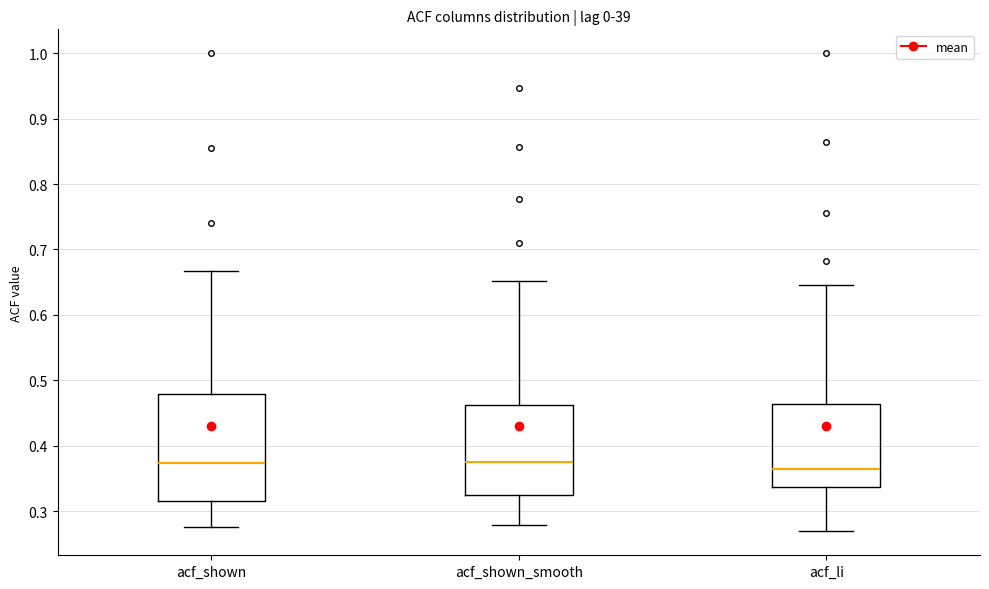

Reading left to right, read every box against the y-axis: the position of its median line, the range the box covers, and the ends of its whiskers. The values are not printed on the chart, so give them approximately, as read against the axis.

acf_shown: median 0.37, box 0.32 to 0.48, whiskers 0.28 to 0.67
acf_shown_smooth: median 0.38, box 0.33 to 0.46, whiskers 0.28 to 0.65
acf_li: median 0.36, box 0.34 to 0.46, whiskers 0.27 to 0.65